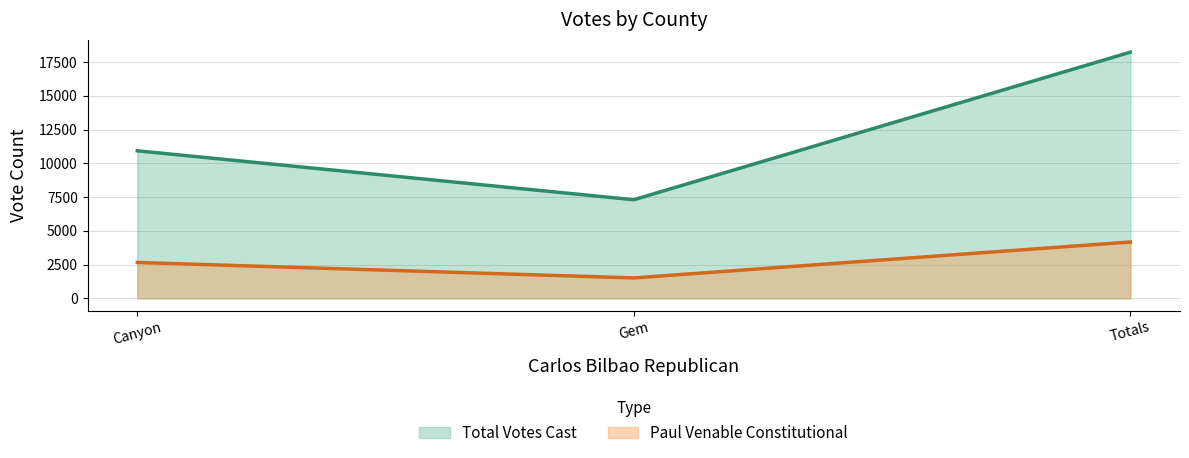

The Total Votes Cast series shows 7303 at Gem. True or false?

True